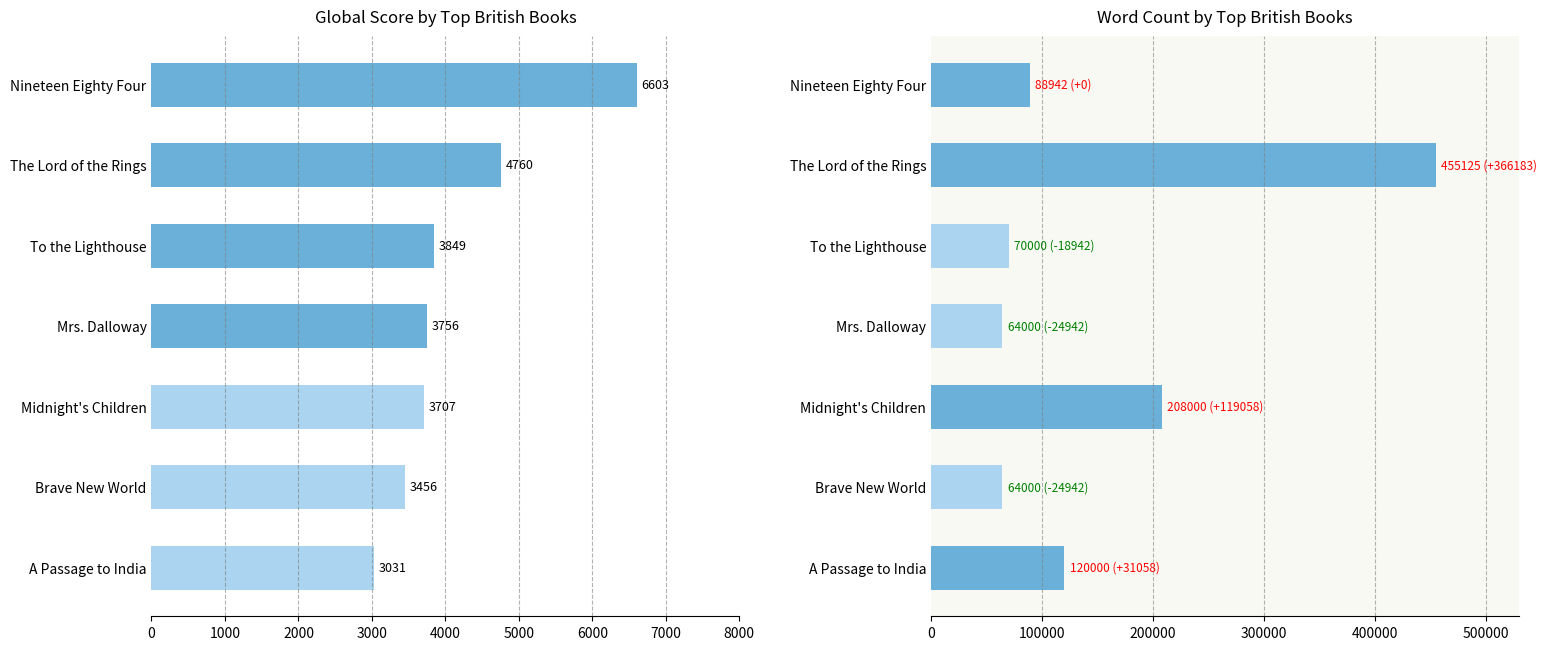

What is the value of the Word Count bar at the 3rd from the left?

70000